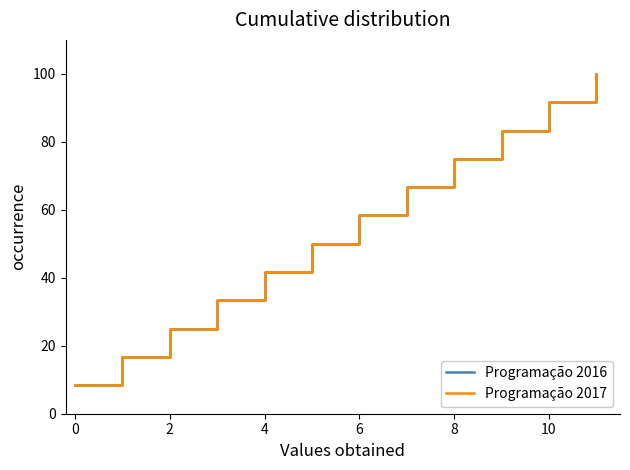

Where is Programação 2016 nearest to the value 54?

8